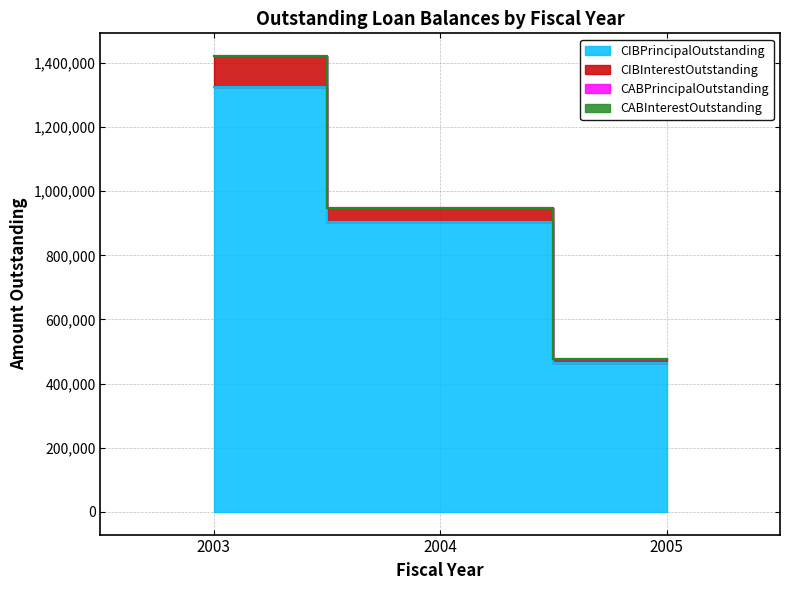

True or false: CIBPrincipalOutstanding has a value of 648976.0 at 2005.

False